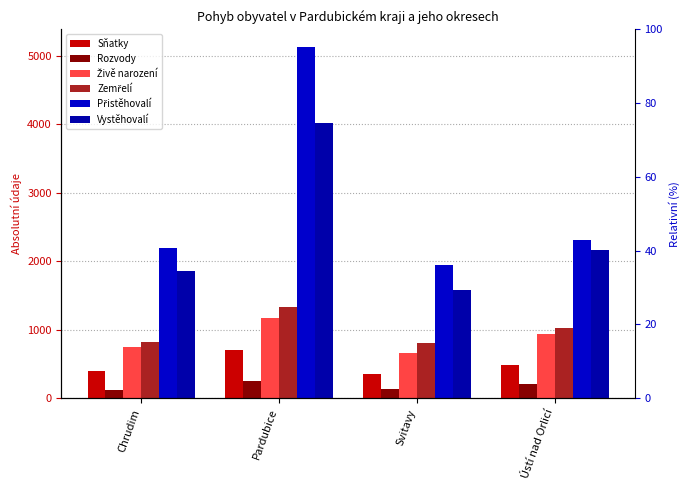

True or false: Vystěhovalí has a value of 1059 at Chrudim.

False